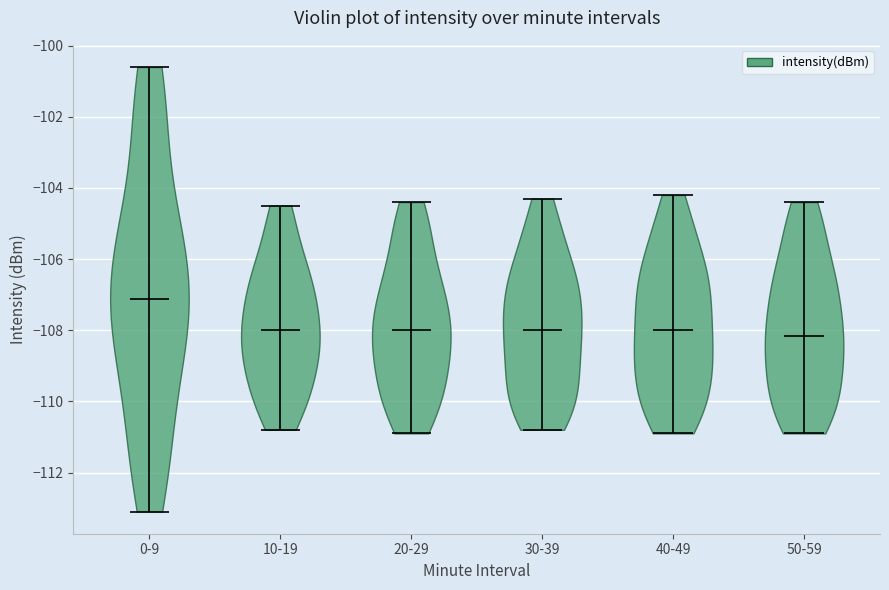

Reading left to right, read every violin against the y-axis: where its median line is, and the lowest and highest points it reaches. The values are not printed on the chart, so give them approximately, as read against the axis.

0-9: median line -107.2, lowest point -113.0, highest point -100.6
10-19: median line -108.0, lowest point -110.8, highest point -104.4
20-29: median line -108.0, lowest point -110.8, highest point -104.4
30-39: median line -108.0, lowest point -110.8, highest point -104.2
40-49: median line -108.0, lowest point -110.8, highest point -104.2
50-59: median line -108.2, lowest point -110.8, highest point -104.4